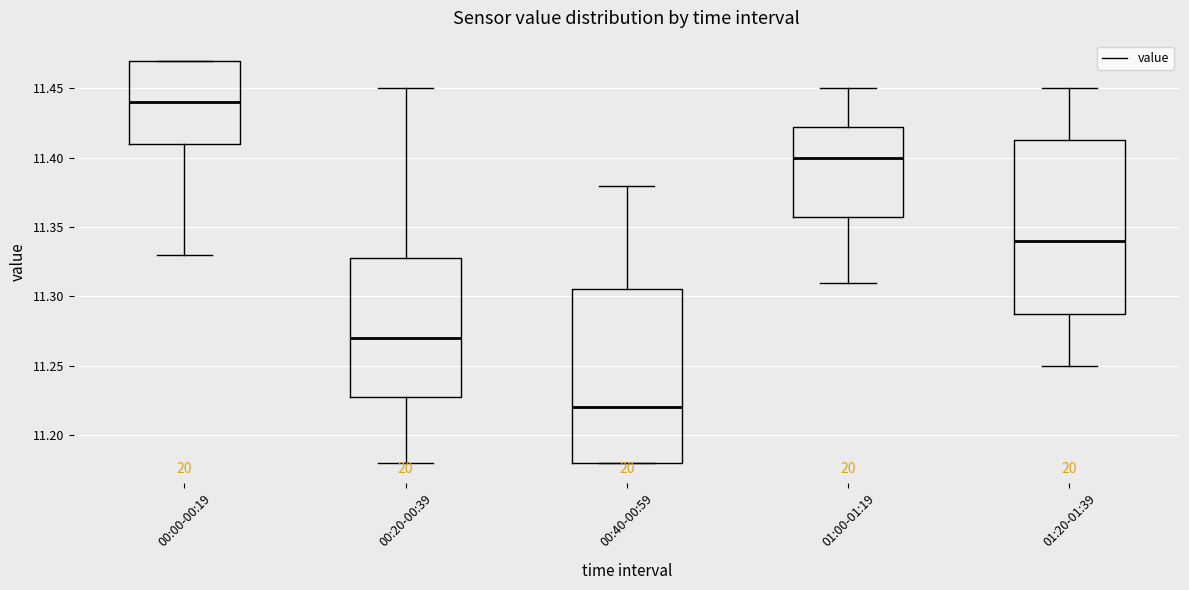

Which box has the highest median line?

00:00-00:19